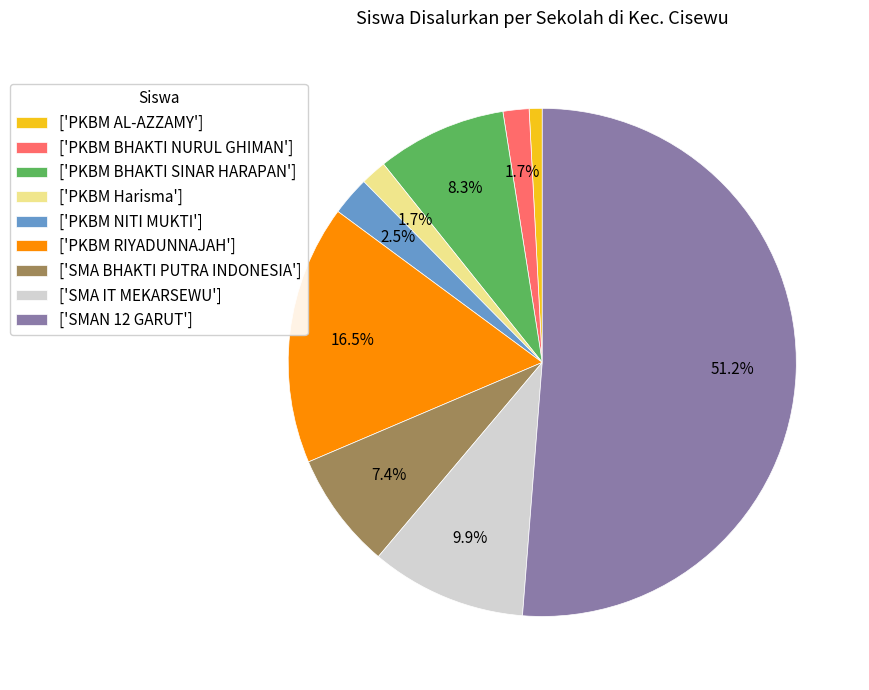

Between ['PKBM NITI MUKTI'] and ['PKBM BHAKTI SINAR HARAPAN'], which is larger?

['PKBM BHAKTI SINAR HARAPAN']